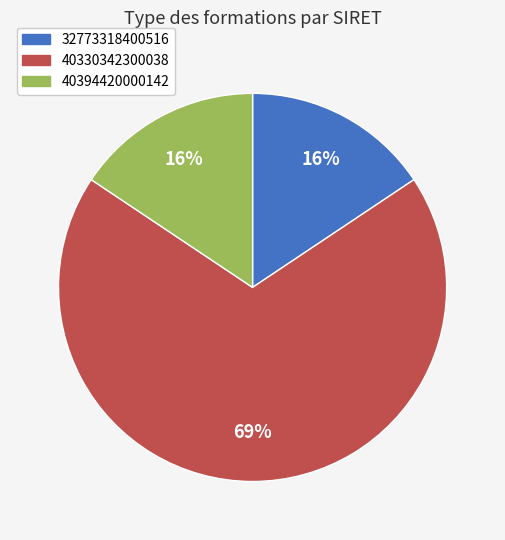

True or false: 32773318400516 accounts for 8% of the total.

False